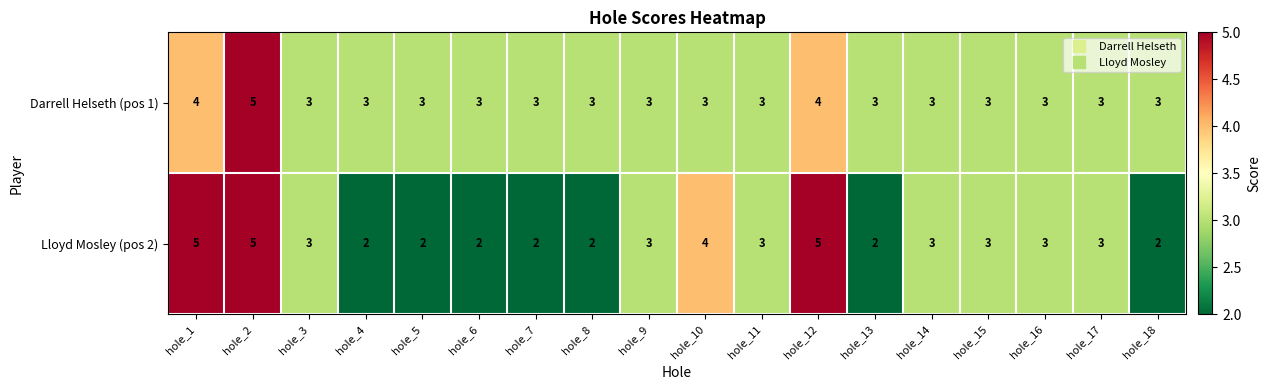

Rank the series by their average value, from highest to lowest.

Darrell Helseth (pos 1), Lloyd Mosley (pos 2)